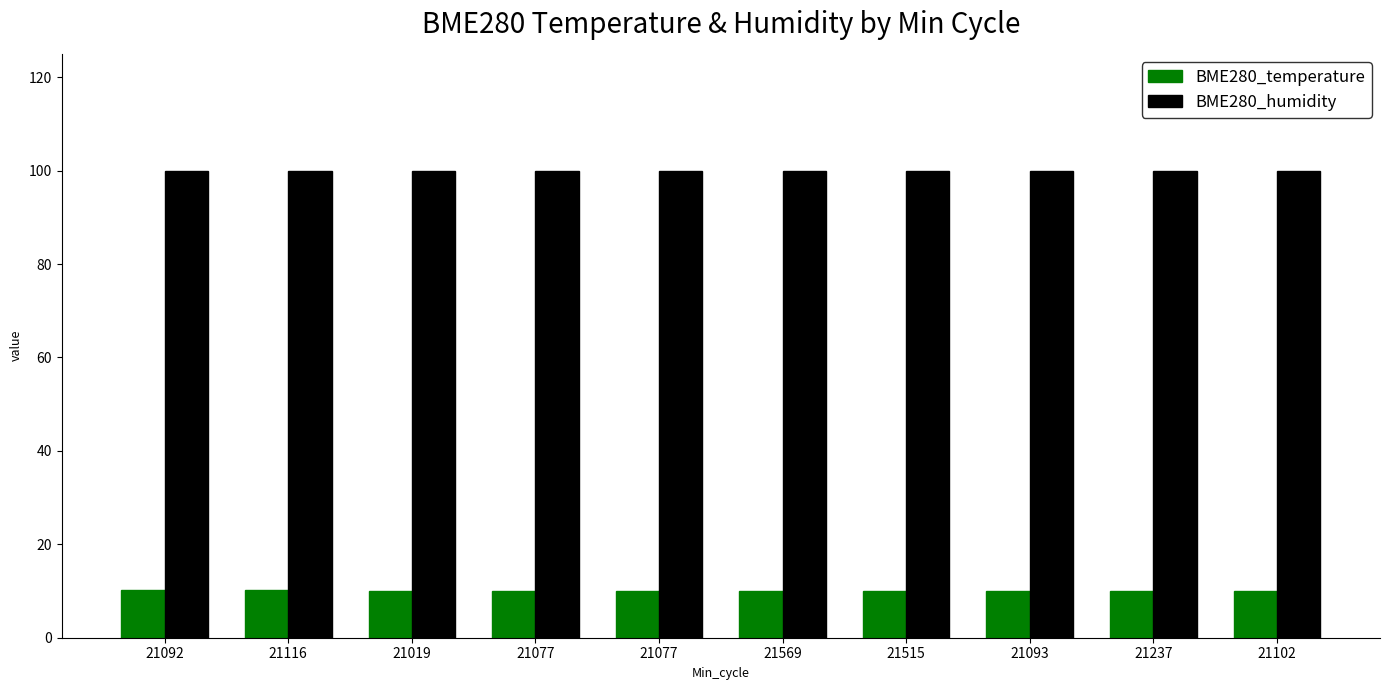

Between 21077 and 21102, which is larger?

21077